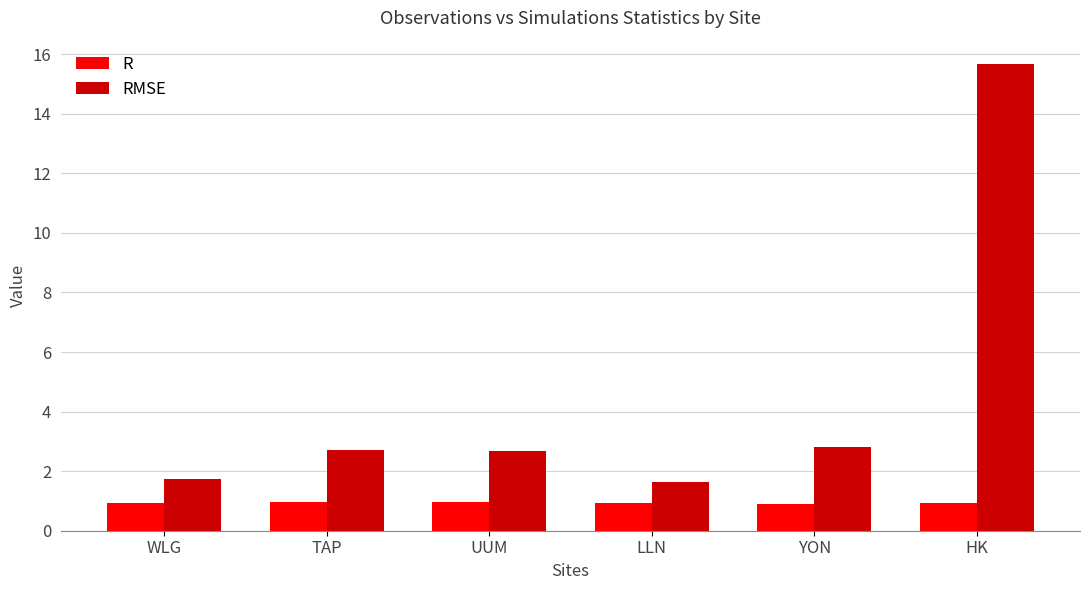

What is the maximum value shown in the chart?

15.7